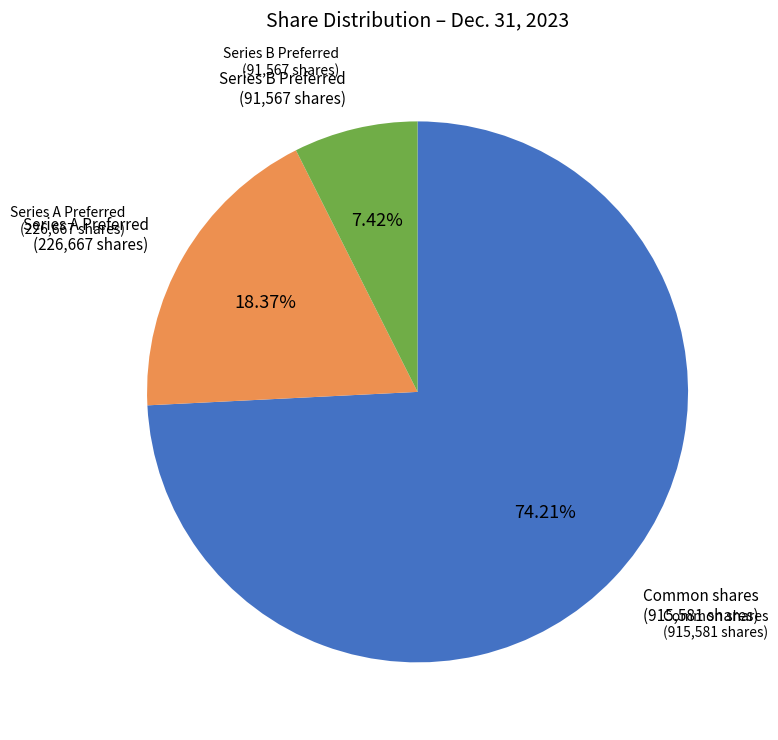

Is there any slice that represents more than half of the pie?

Yes